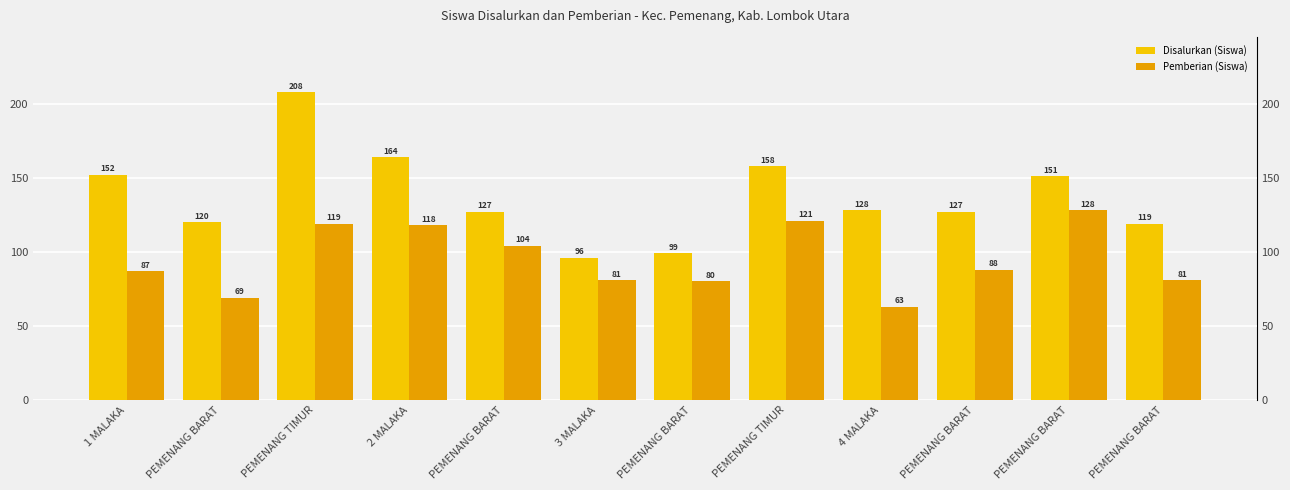

How many distinct data groups are displayed?

2